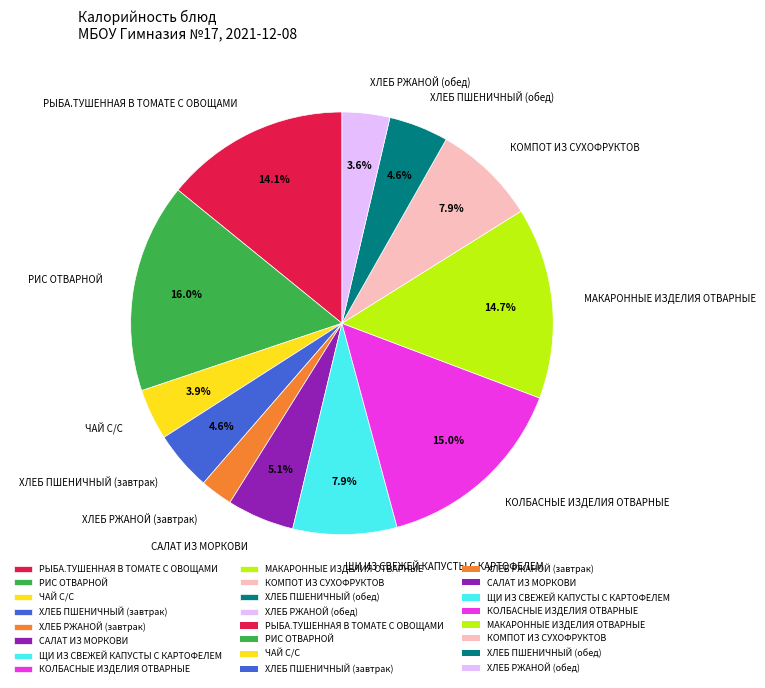

Which category has the smallest portion of the pie?

ХЛЕБ РЖАНОЙ (завтрак)